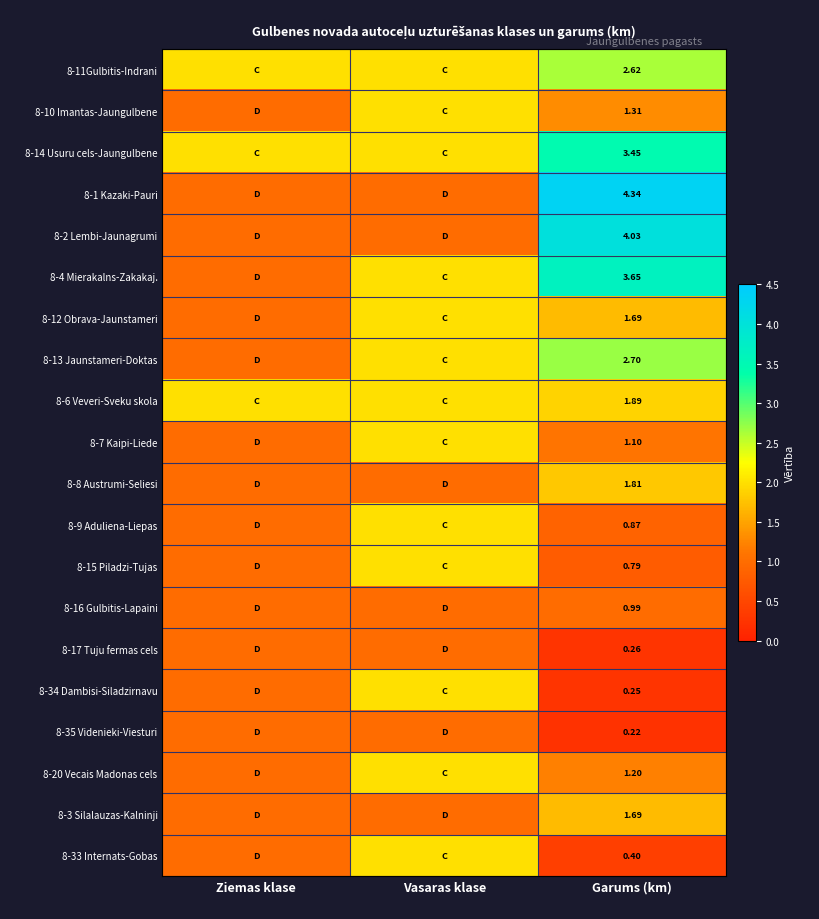

Which has a higher value, Garums (km) or Vasaras klase?

Garums (km)